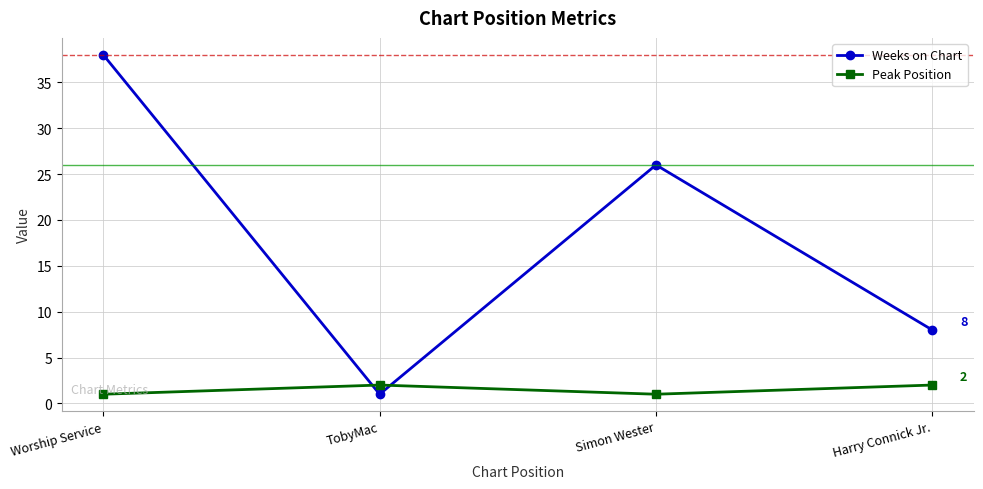

What is the value of the Weeks on Chart point at the 3rd from the left?

26